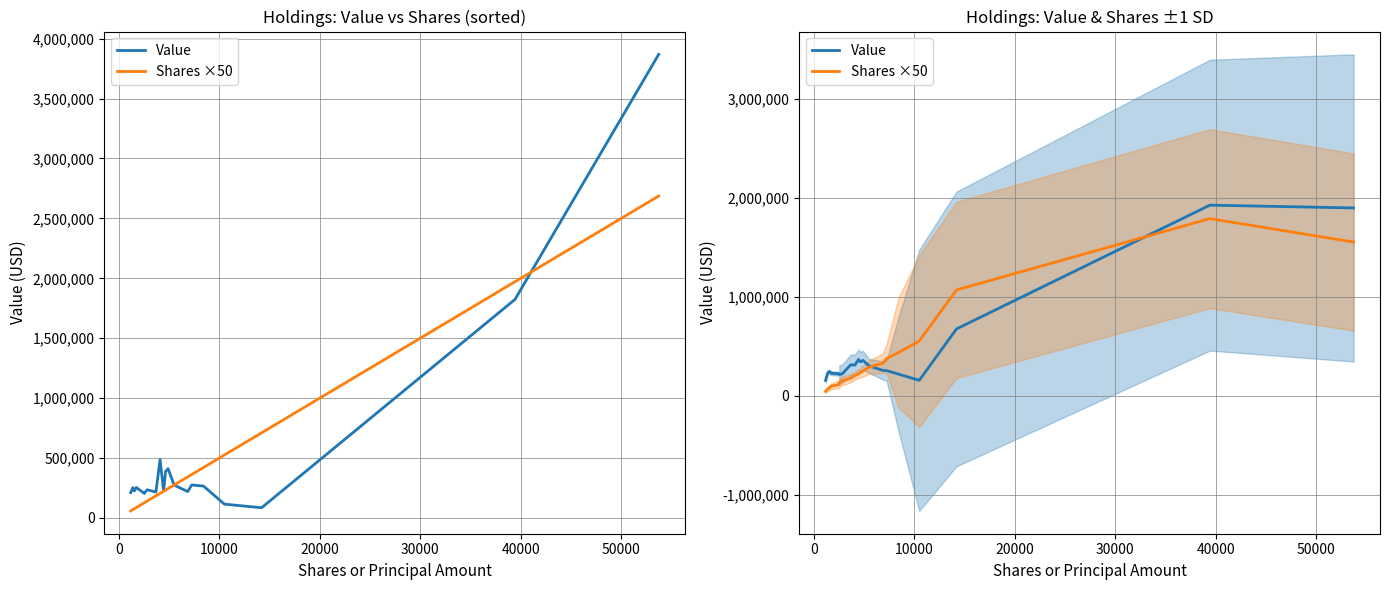

In Shares ×50, how many points are higher than both neighbors (excluding endpoints)?

1